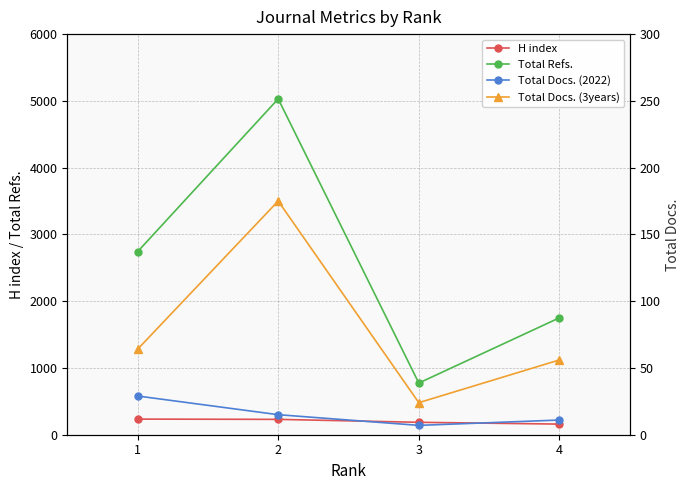

What is the total value across all series at 1?

3068